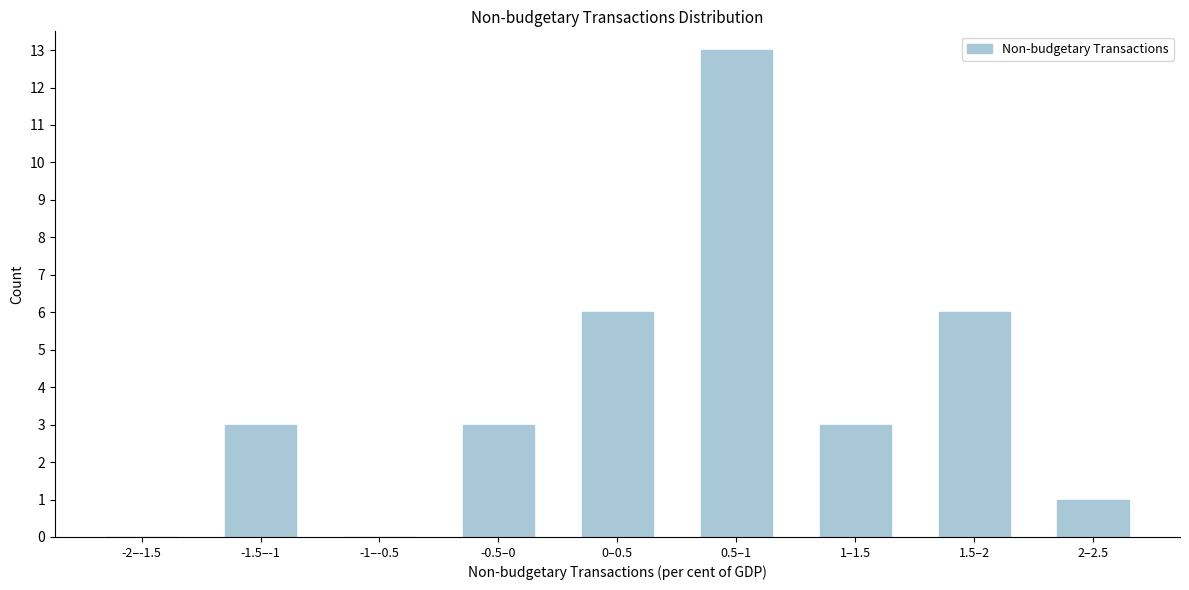

Reading left to right, transcribe all the data shown in this chart.

-2–-1.5=0	-1.5–-1=3	-1–-0.5=0	-0.5–0=3	0–0.5=6	0.5–1=13	1–1.5=3	1.5–2=6	2–2.5=1